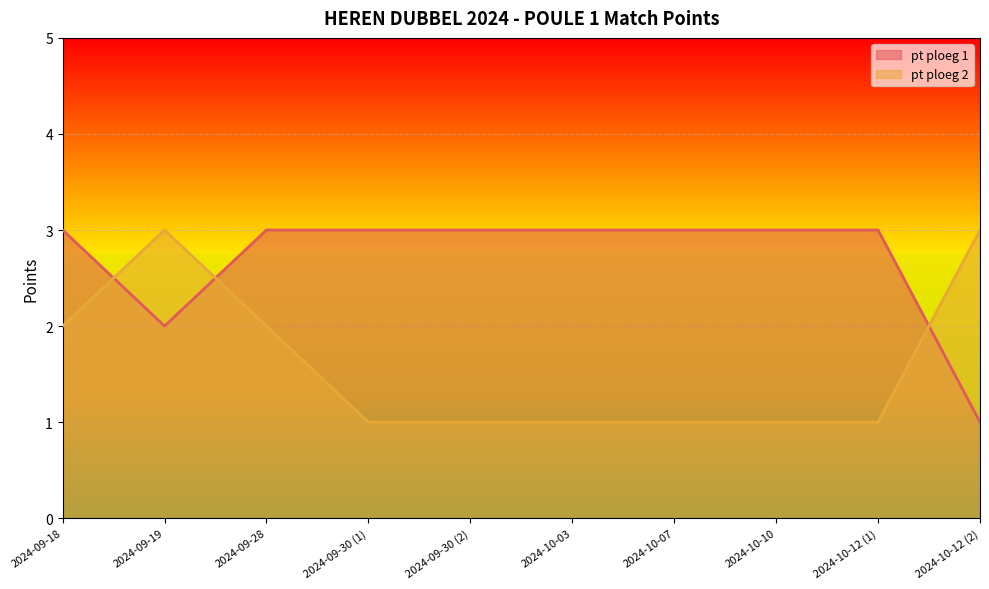

At which category is the sum across all series the highest?

2024-09-18